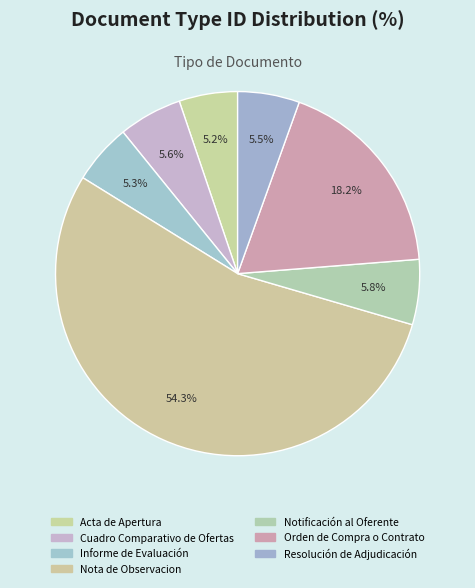

How many slices are in this pie chart?

7